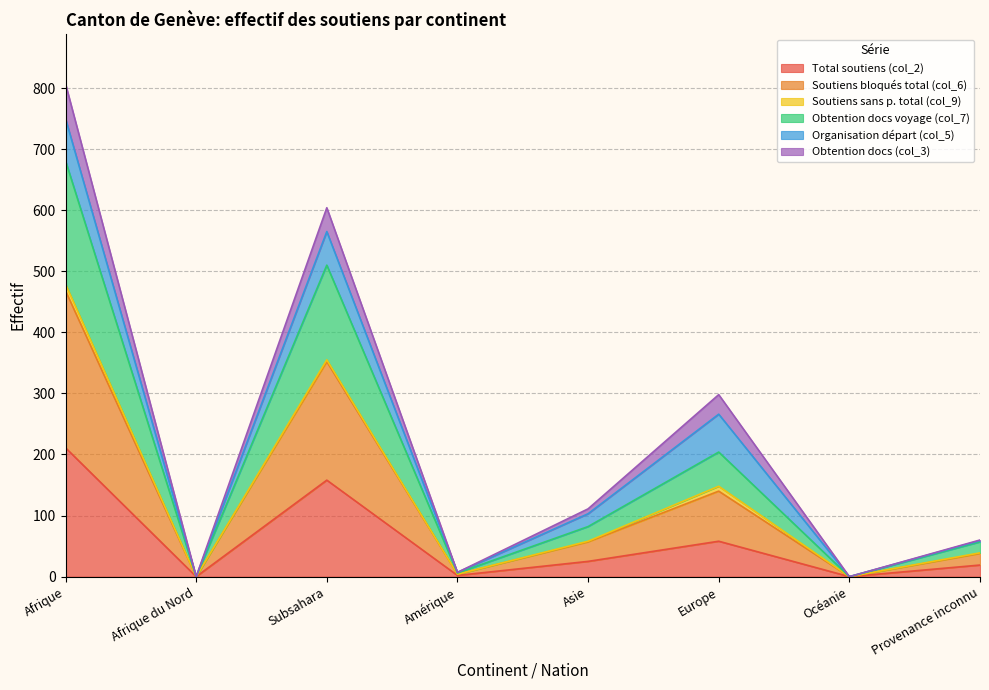

How many values in the Total soutiens (col_2) series exceed 25?

3